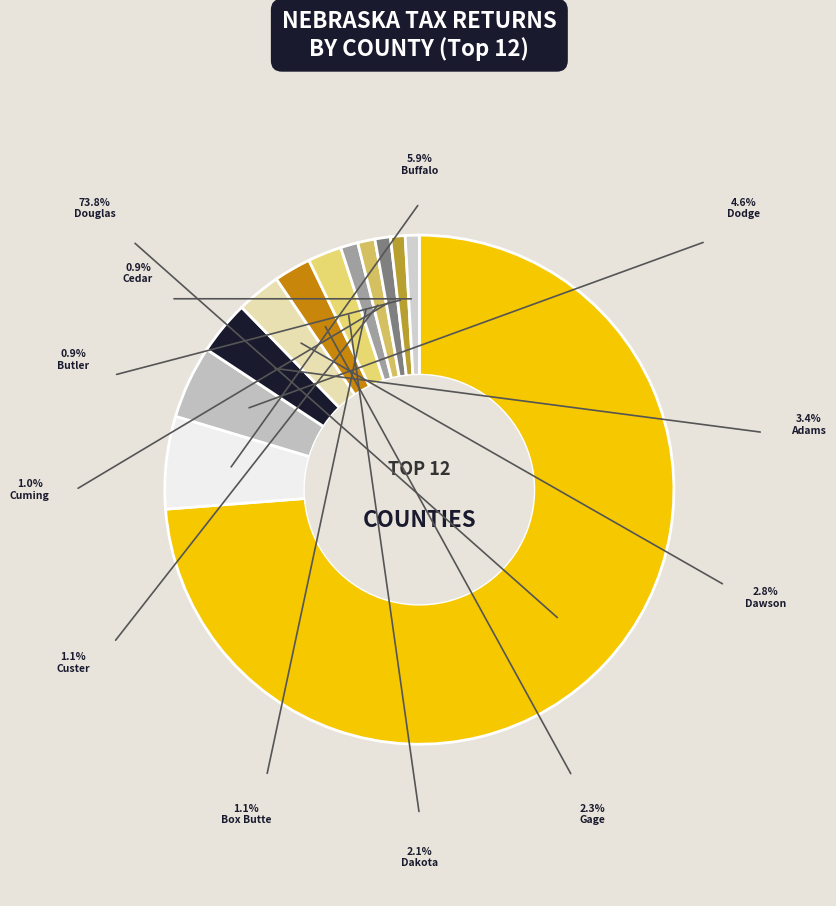

How many segments does this pie chart have?

12